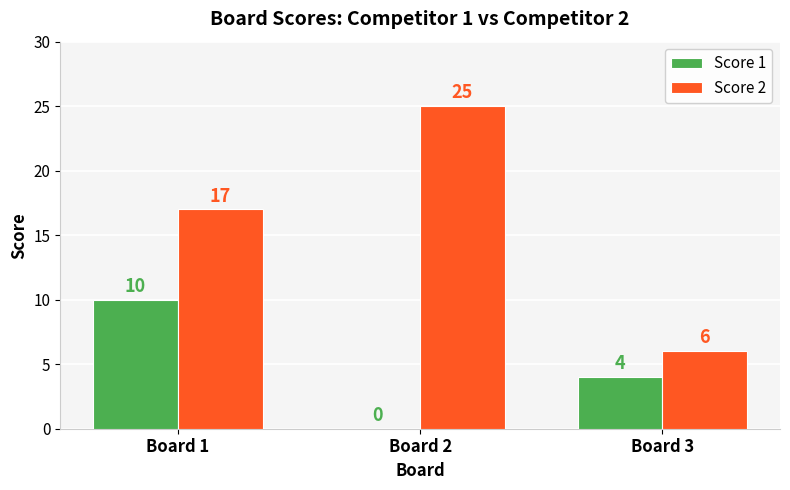

What is the difference between the Score 1 values at Board 3 and Board 1?

6